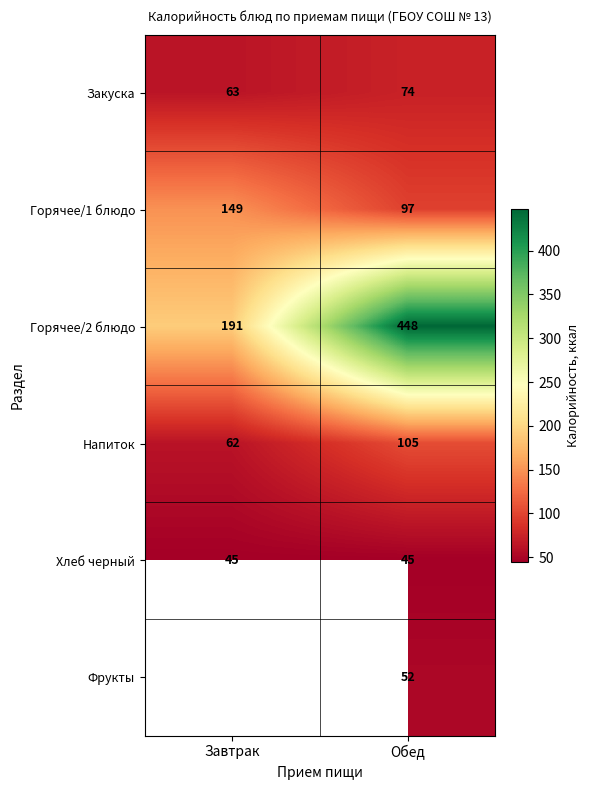

Where is Закуска nearest to the value 68?

Завтрак